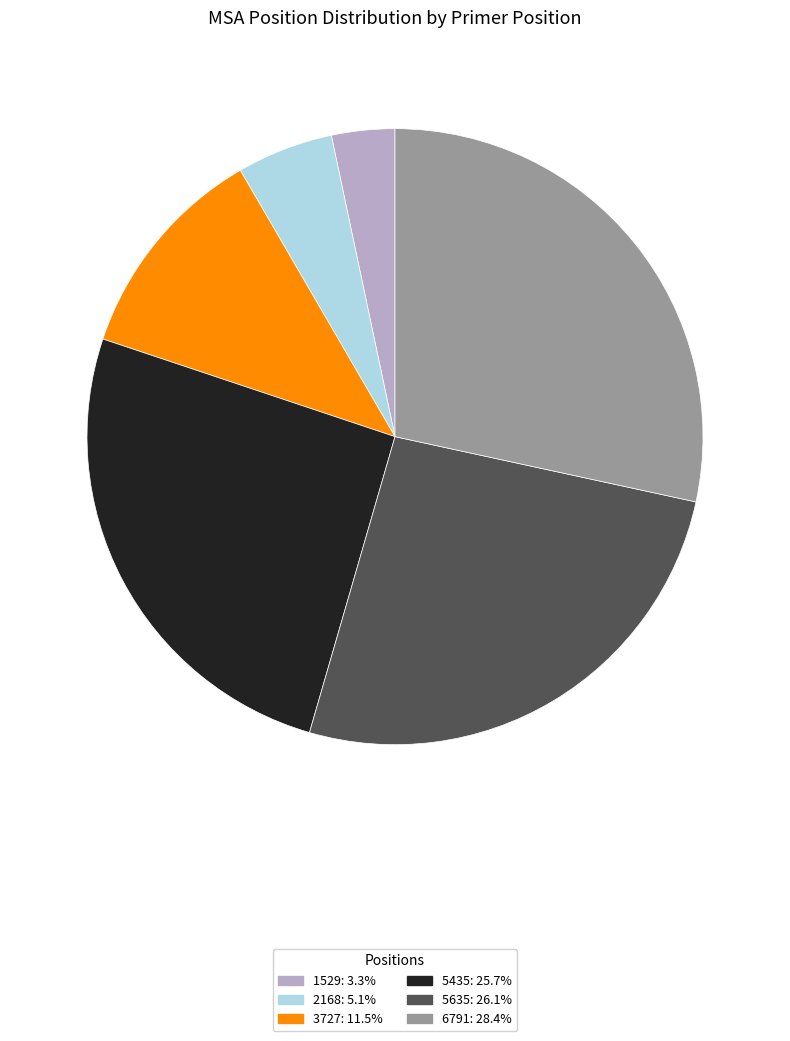

Does any single category account for the majority?

No